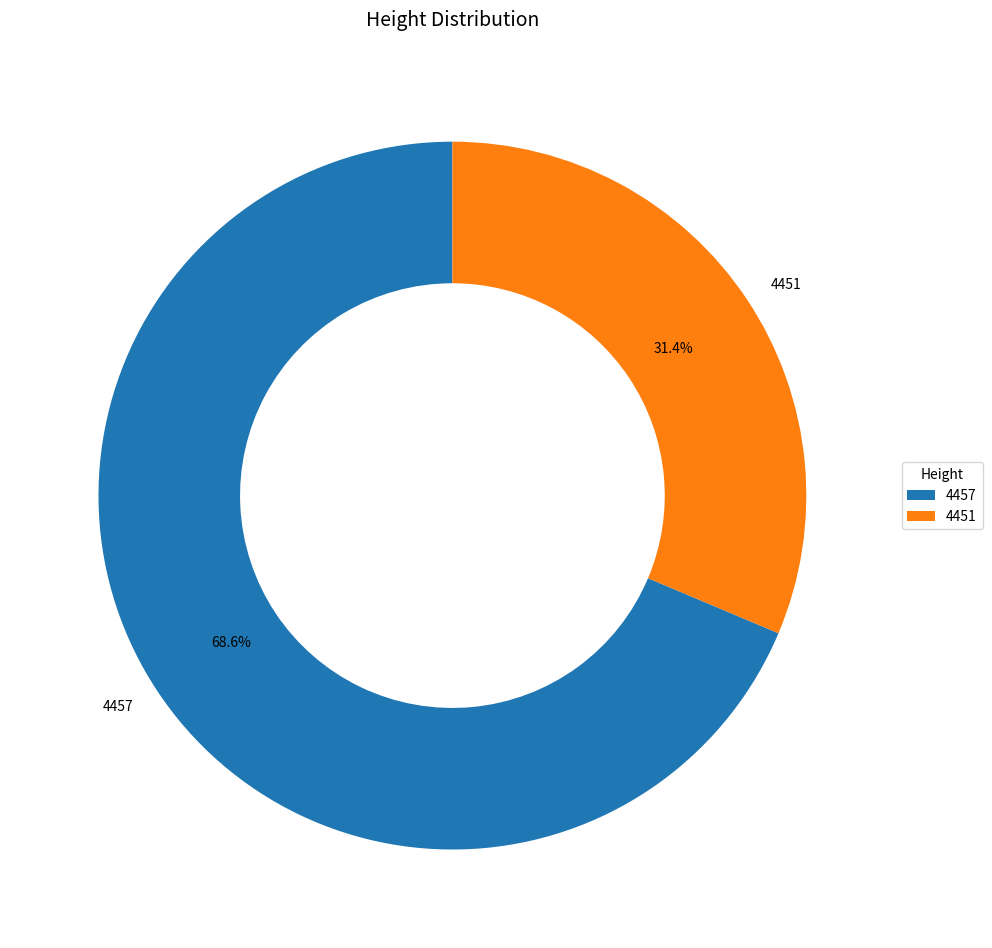

Combined, do 4451 and 4457 account for over 50%?

Yes